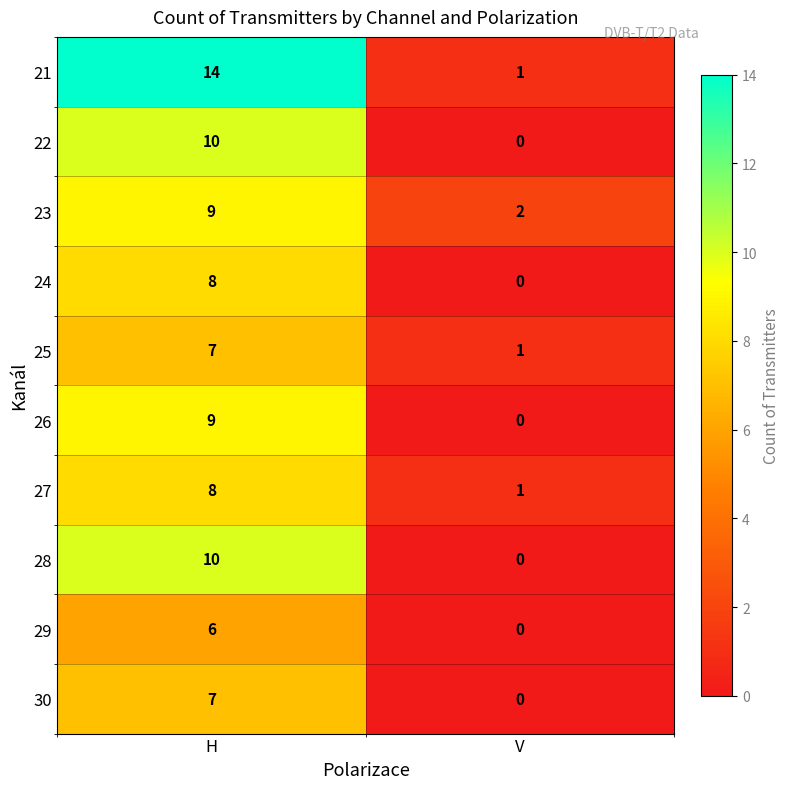

Is it true that 25 equals 7 at H?

True